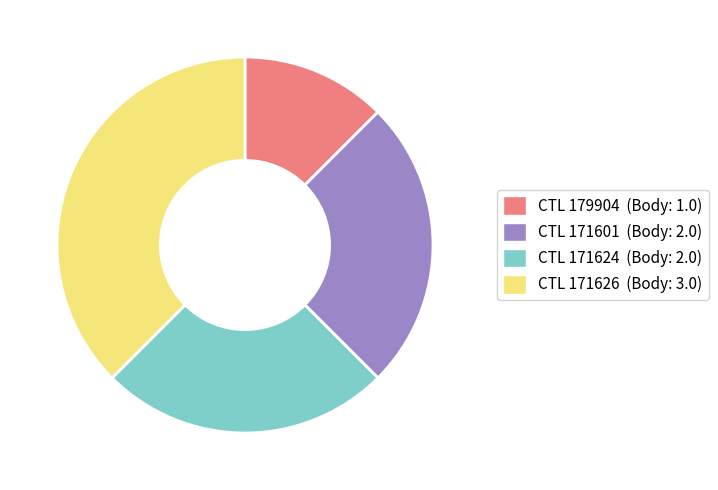

Is there any slice that represents more than half of the pie?

No